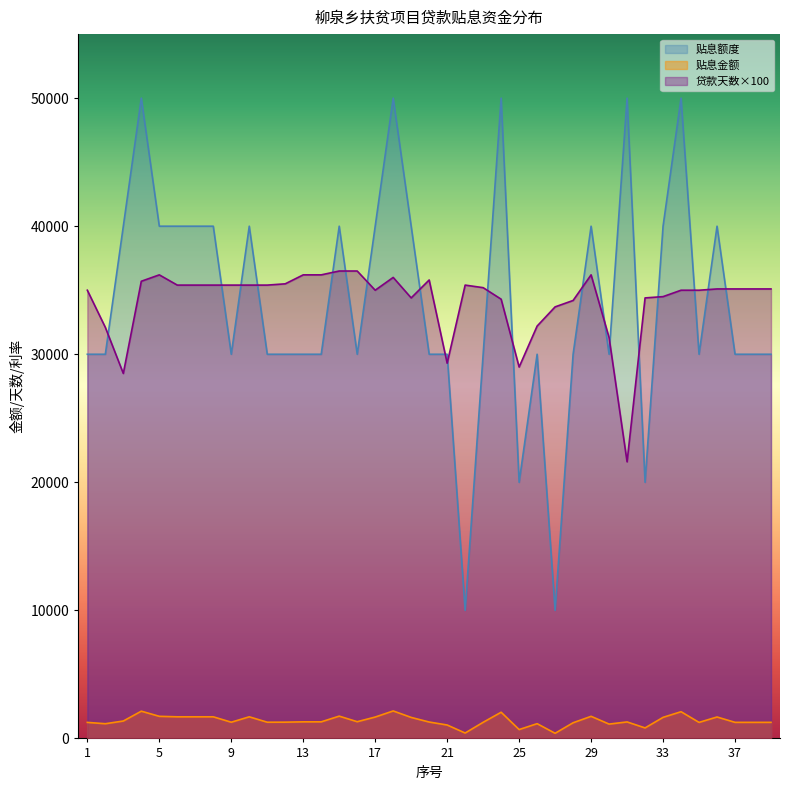

Between which two adjacent categories do 贷款天数 and 贴息额度 first intersect?

2 and 3